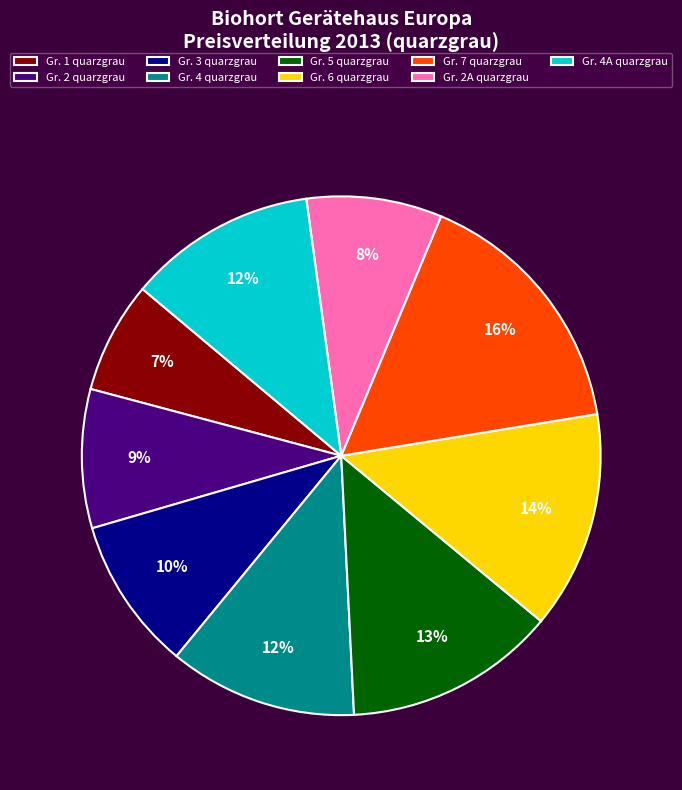

Is there a majority slice in this chart?

No